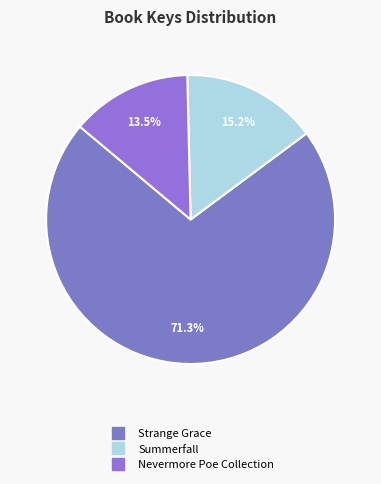

Between Nevermore Poe Collection and Strange Grace, which is larger?

Strange Grace